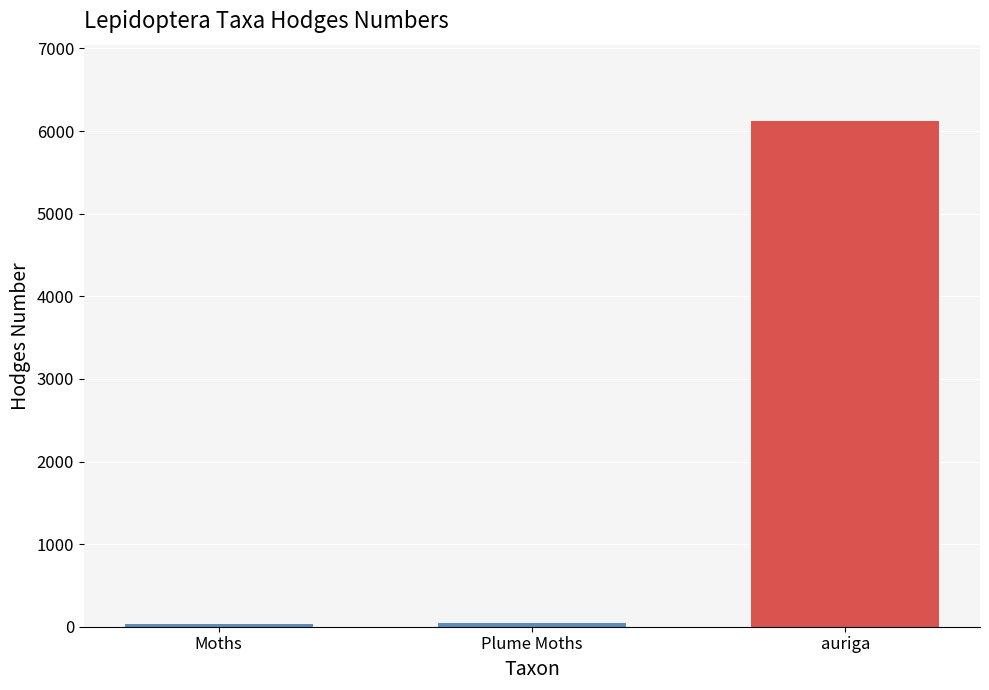

What is the label of the 3rd bar from the left?

auriga